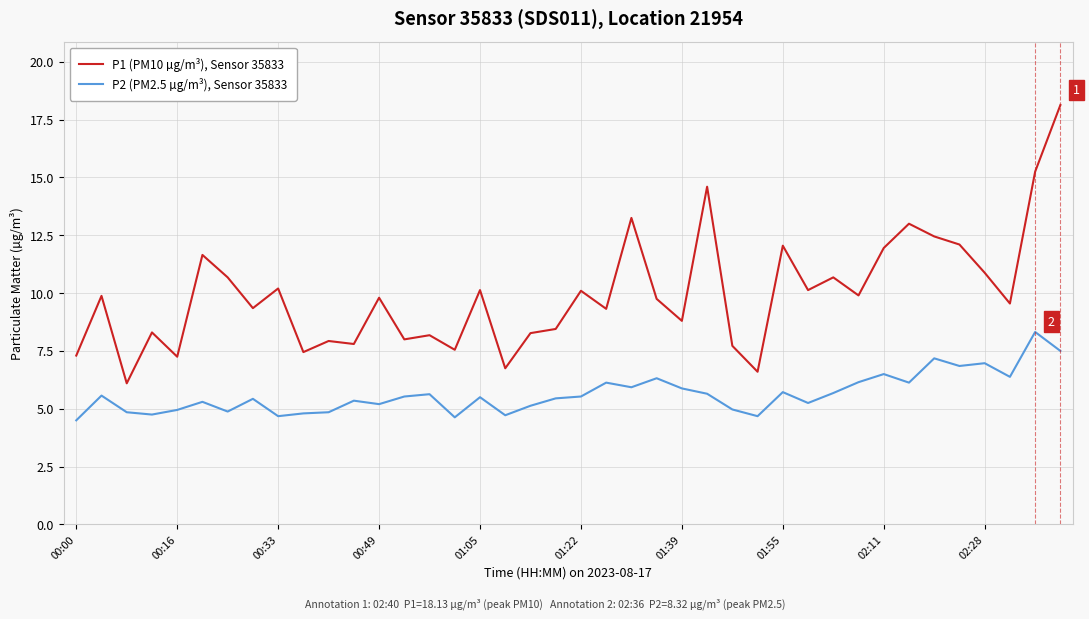

Which series has the largest range (max minus min)?

P1 (PM10 µg/m³), Sensor 35833